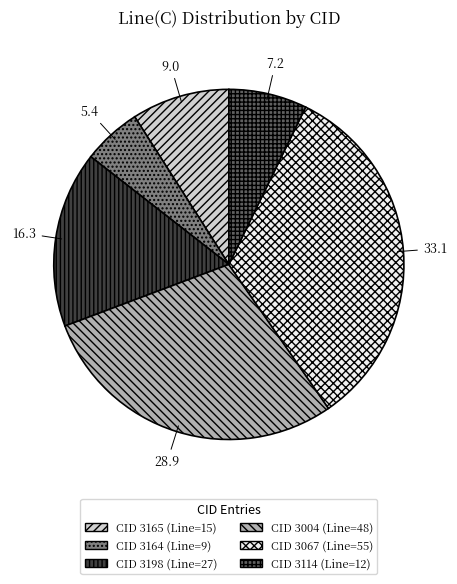

Is there a majority slice in this chart?

No